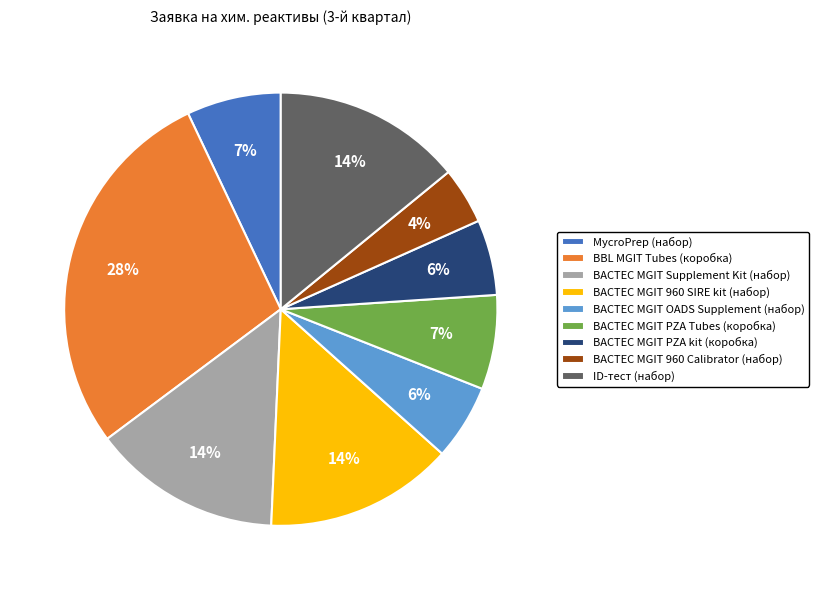

How many slices are in this pie chart?

9